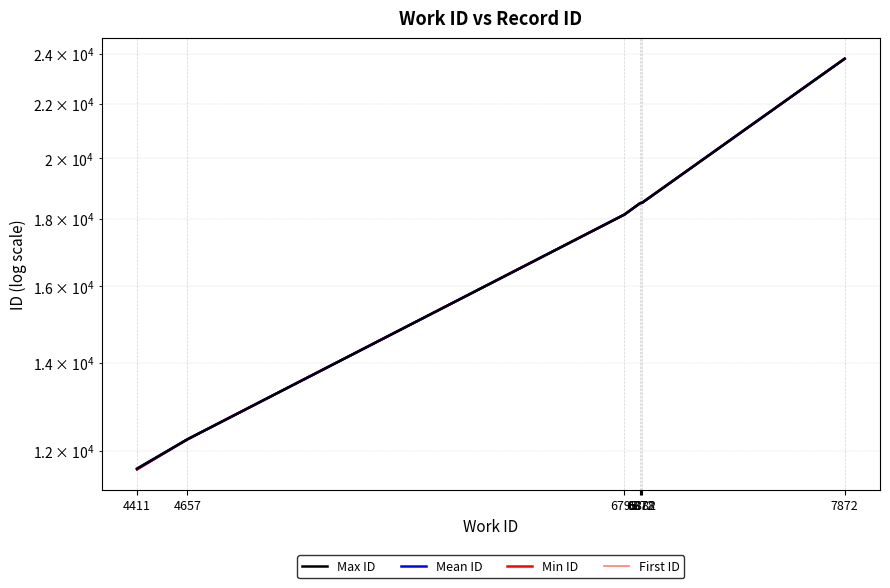

Reading left to right, transcribe all the data shown in this chart.

Max ID: 4411=11637.0	4657=12245.0	6795=18131.0	6872=18495.0	6878=18503.0	6882=18510.0	7872=23798.0
Mean ID: 4411=11629.0	4657=12245.0	6795=18130.5	6872=18495.0	6878=18503.0	6882=18510.0	7872=23798.0
Min ID: 4411=11618.0	4657=12245.0	6795=18130.0	6872=18495.0	6878=18503.0	6882=18510.0	7872=23798.0
First ID: 4411=11618.0	4657=12245.0	6795=18130.0	6872=18495.0	6878=18503.0	6882=18510.0	7872=23798.0